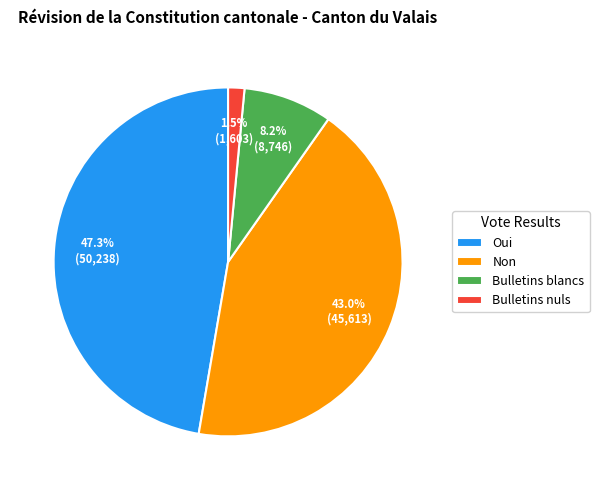

To the nearest percent, what percentage of the pie is Oui?

47%